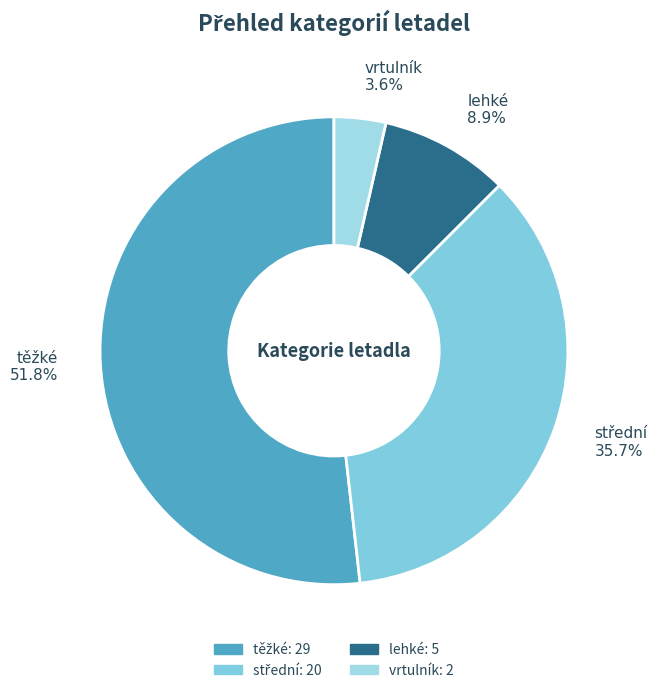

Is the sum of lehké and vrtulník greater than half?

No